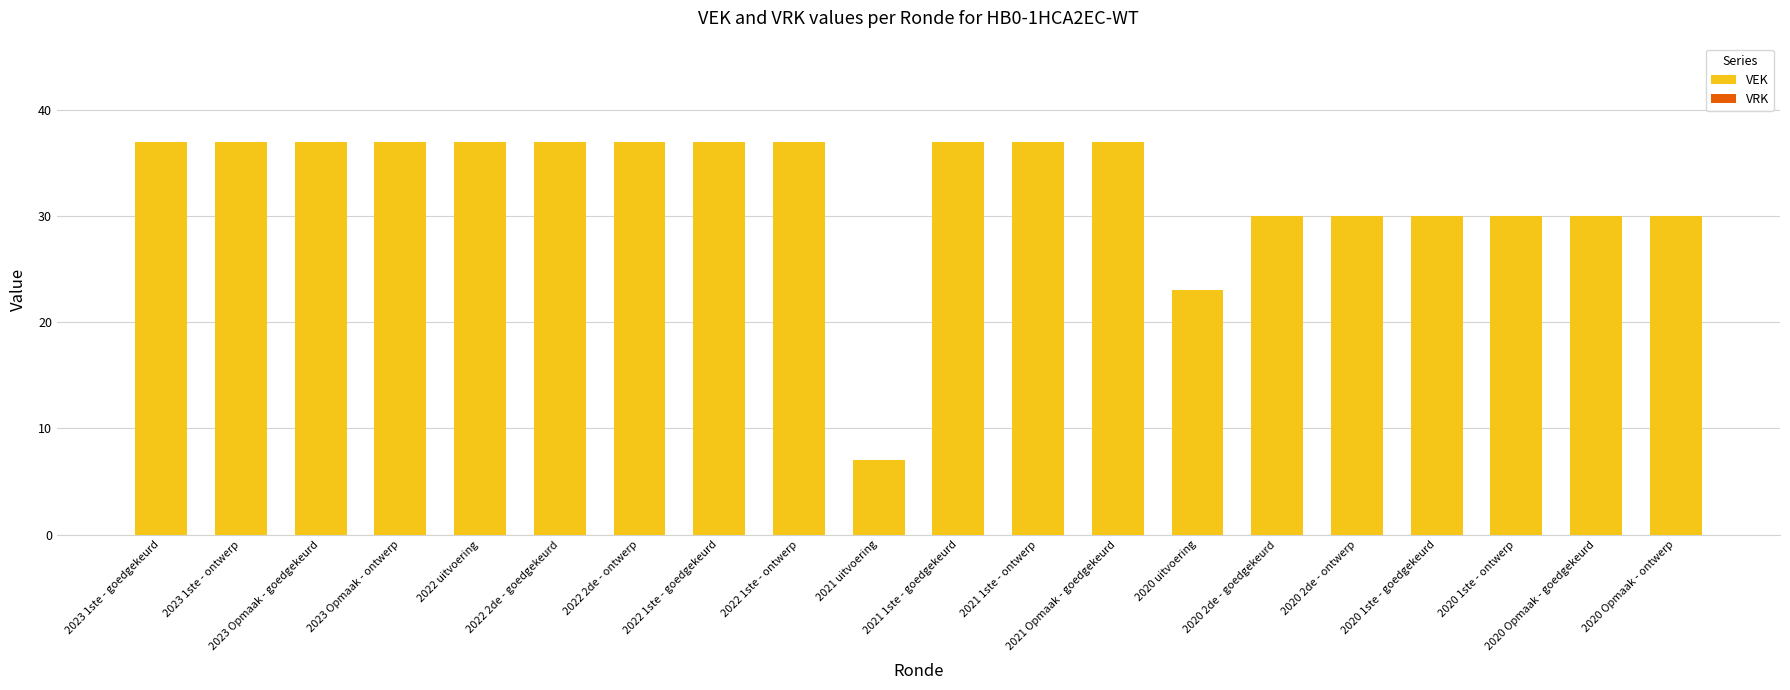

Which has a higher value, 2020 1ste - ontwerp or 2021 Opmaak - goedgekeurd?

2021 Opmaak - goedgekeurd